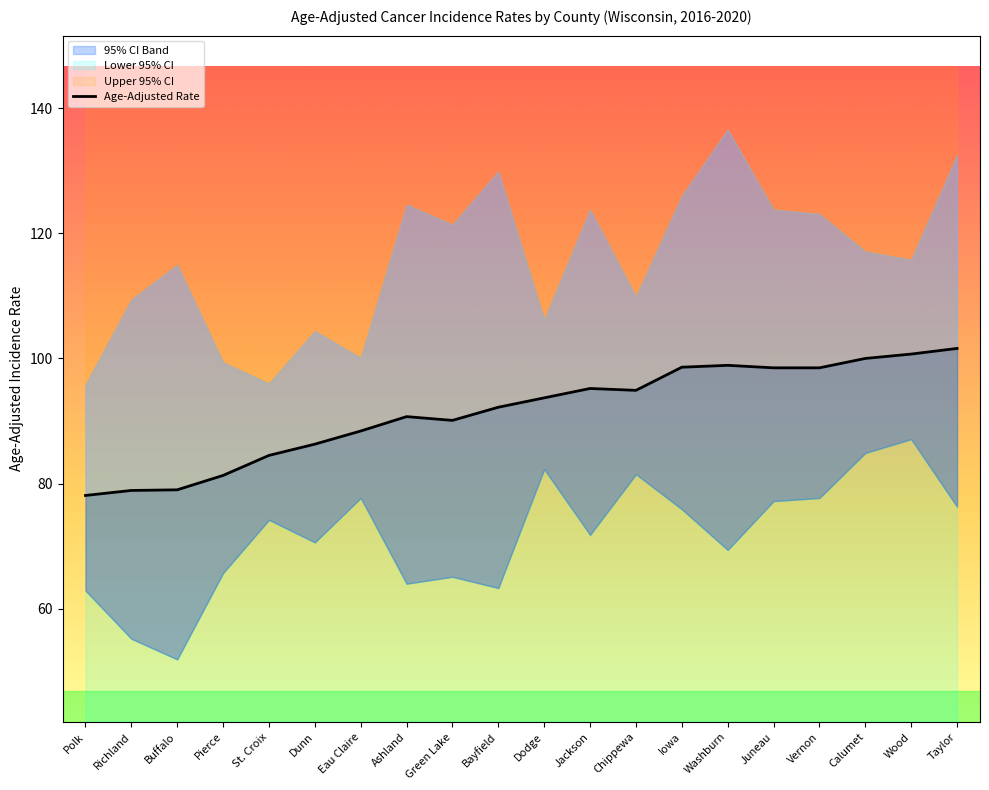

Is the value of Lower 95% CI at Calumet greater than the value of Age-Adjusted Rate at Jackson?

No